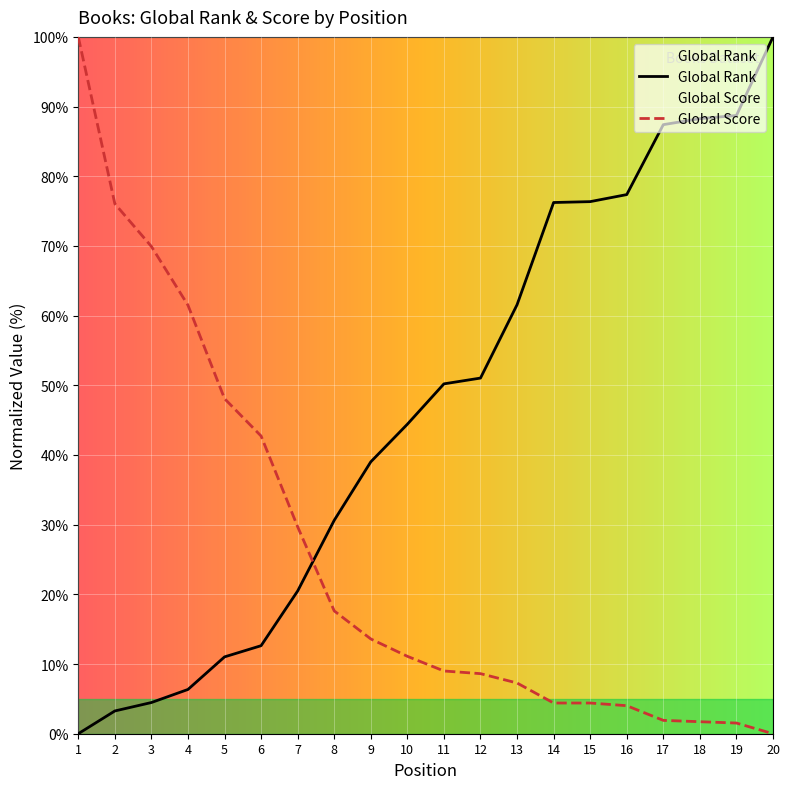

What is the sum of the Global Score values at 3 and 16?

73.9